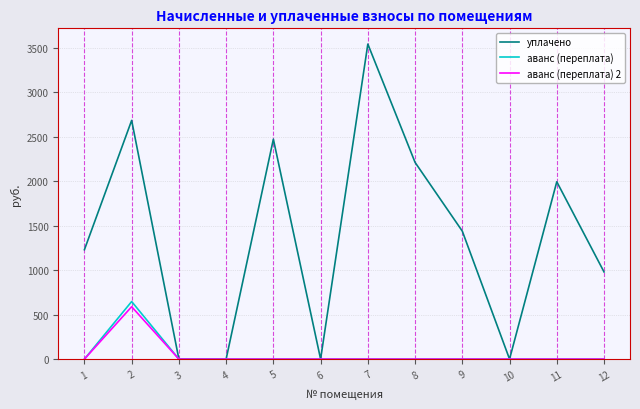

Which series has the widest spread of values?

уплачено